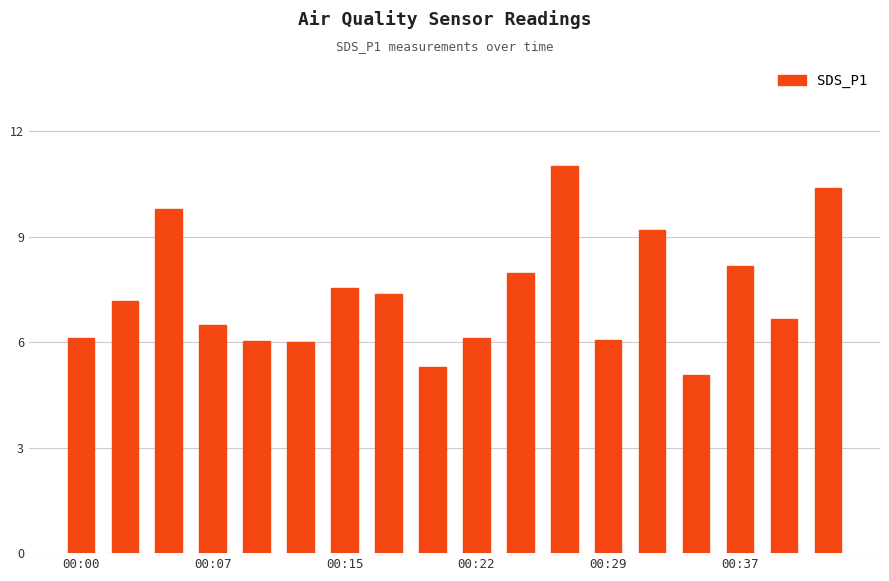

What is the average value?

7.4